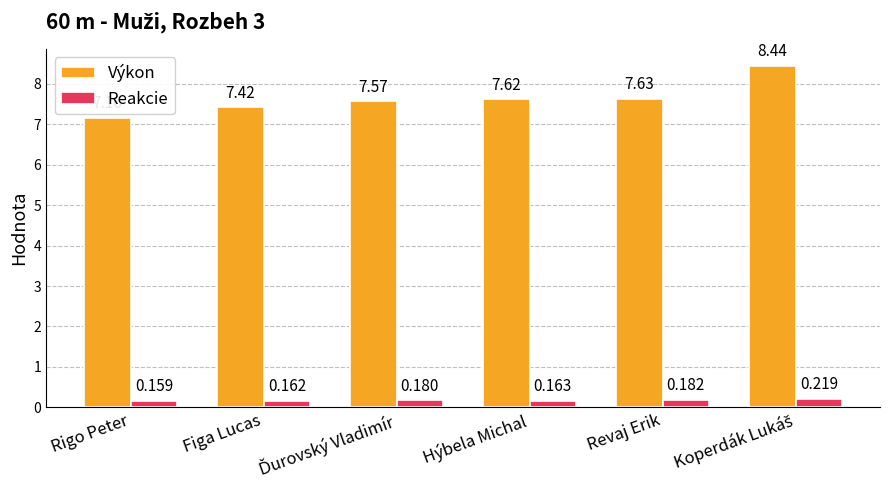

Which series has the largest total across all categories?

Výkon